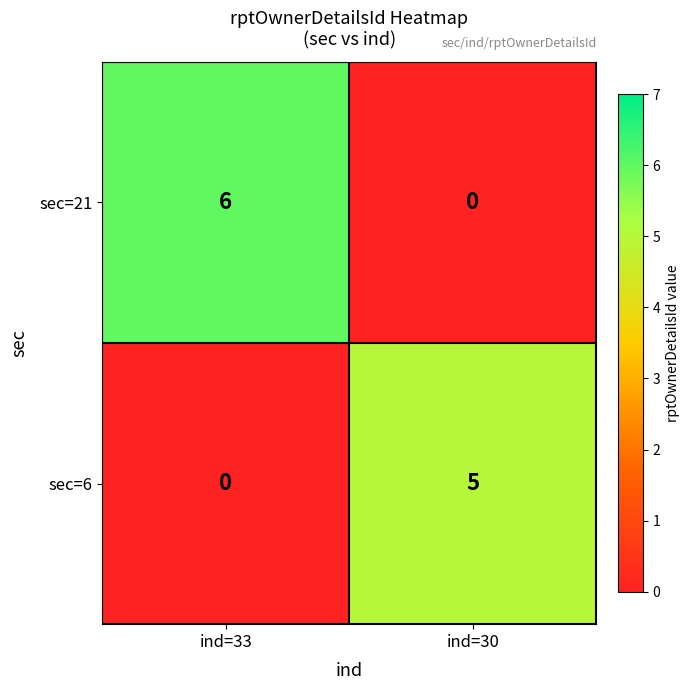

At which category is the sum across all series the highest?

ind=33